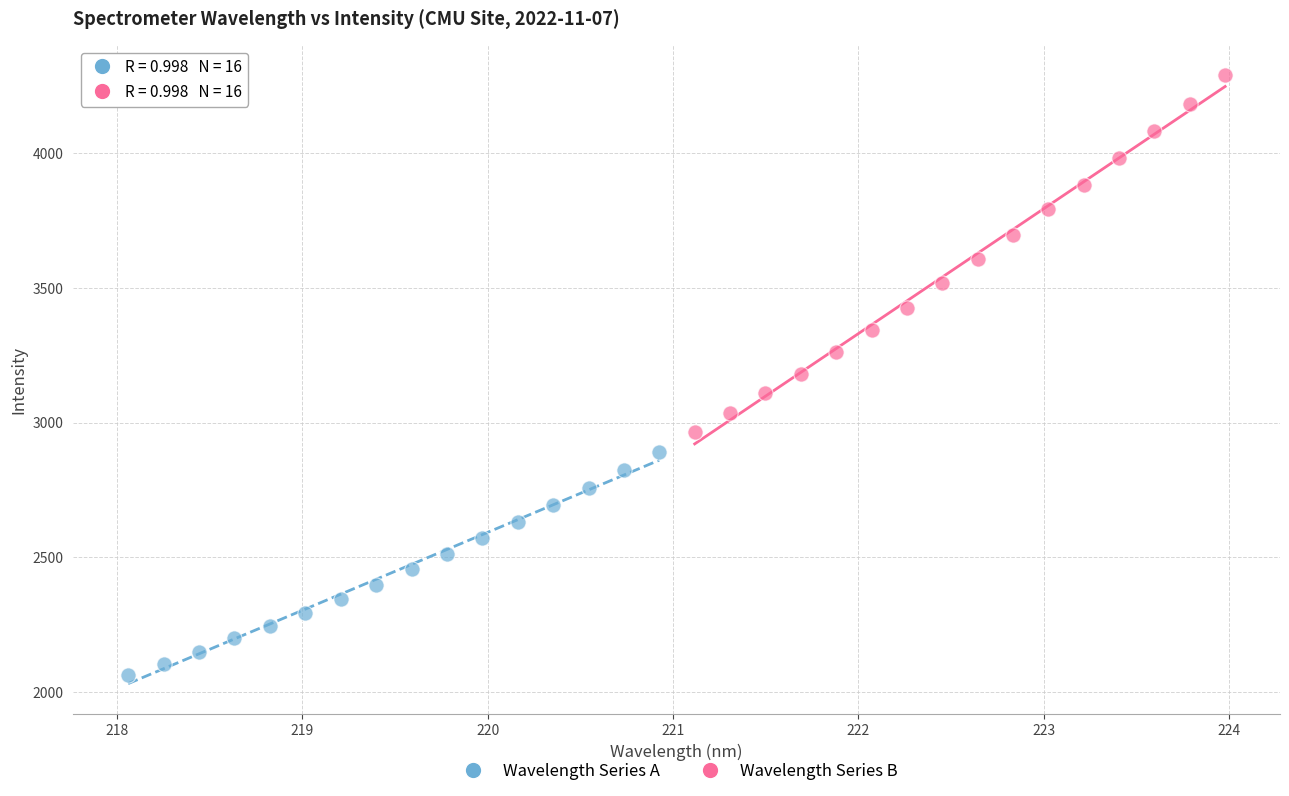

Which series reaches the minimum Y coordinate?

Wavelength Series A